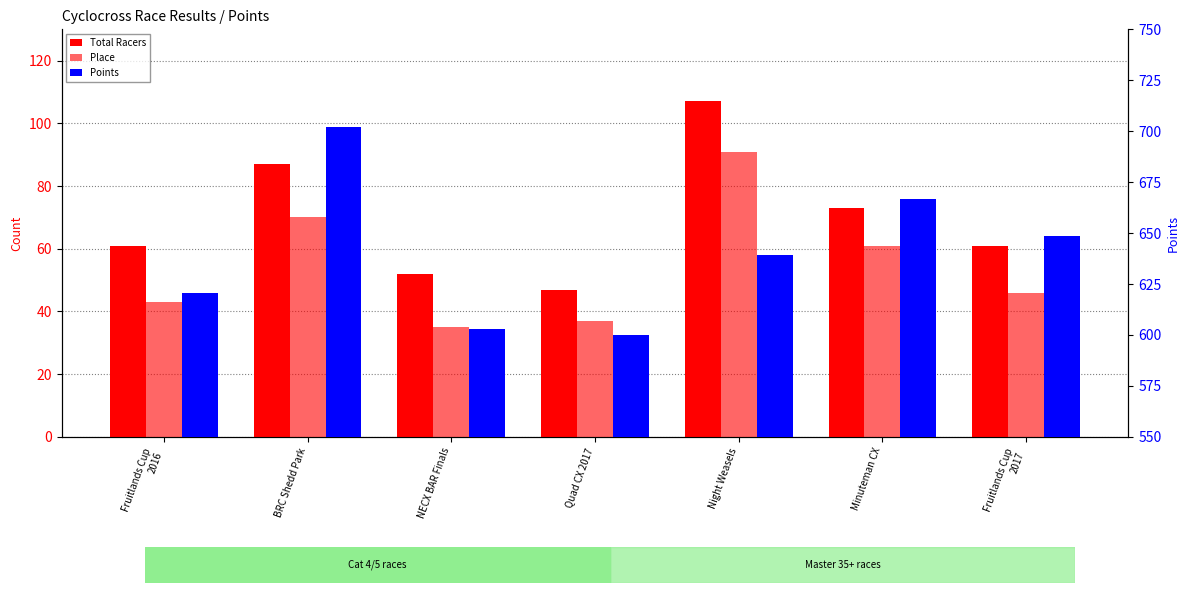

What is the sum of all Place values?

383.0